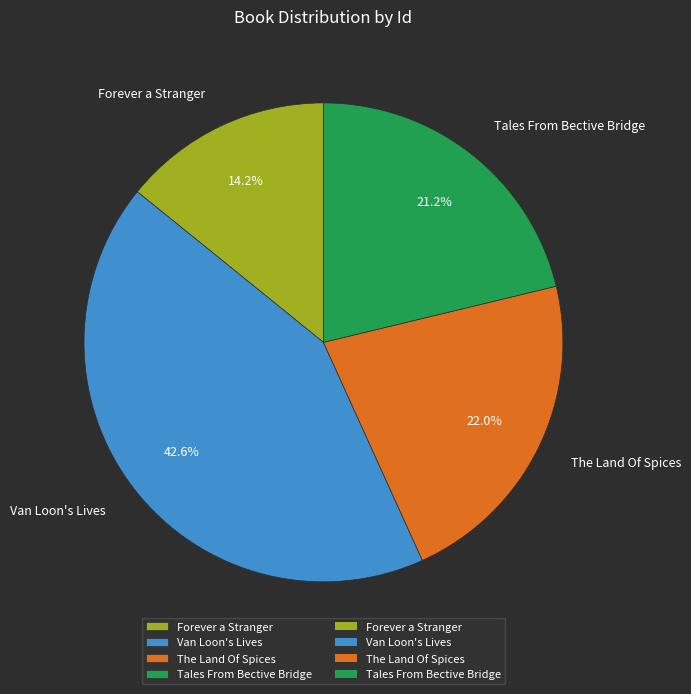

Is it true that Van Loon's Lives is 31% of the pie?

False